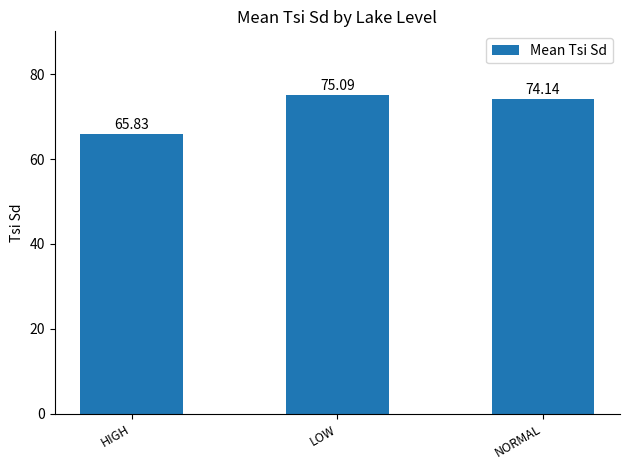

What is the ratio of the value at LOW to the value at HIGH?

1.1